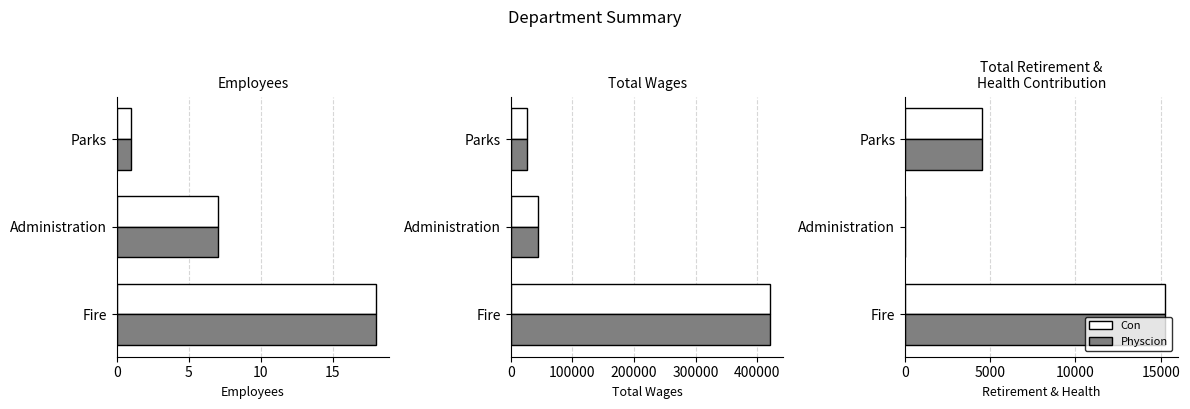

True or false: Physcion has a value of 24590 at Fire.

False